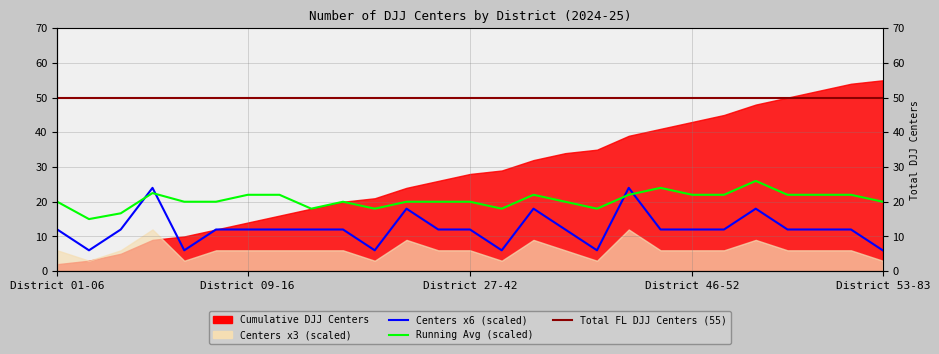

What is the difference between the maximum and minimum values?

18